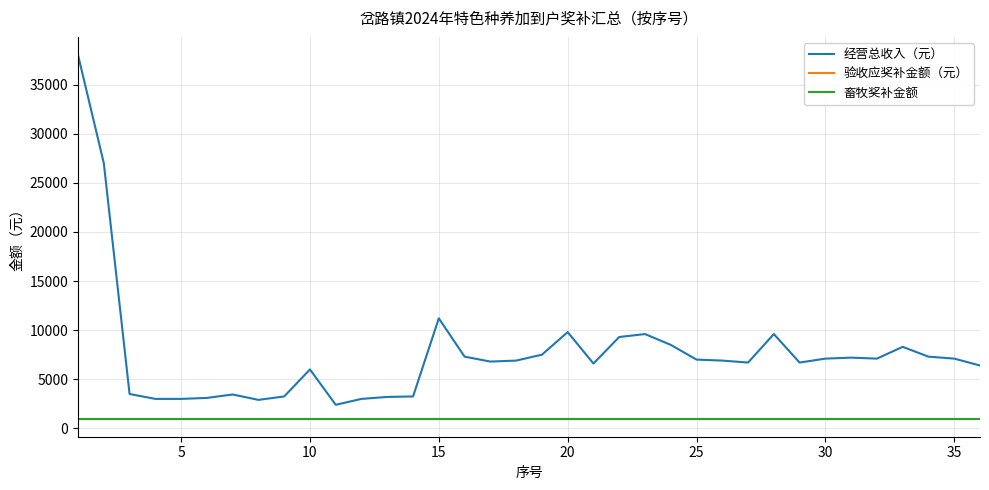

True or false: 经营总收入（元） has more than 2 interior local peaks.

True